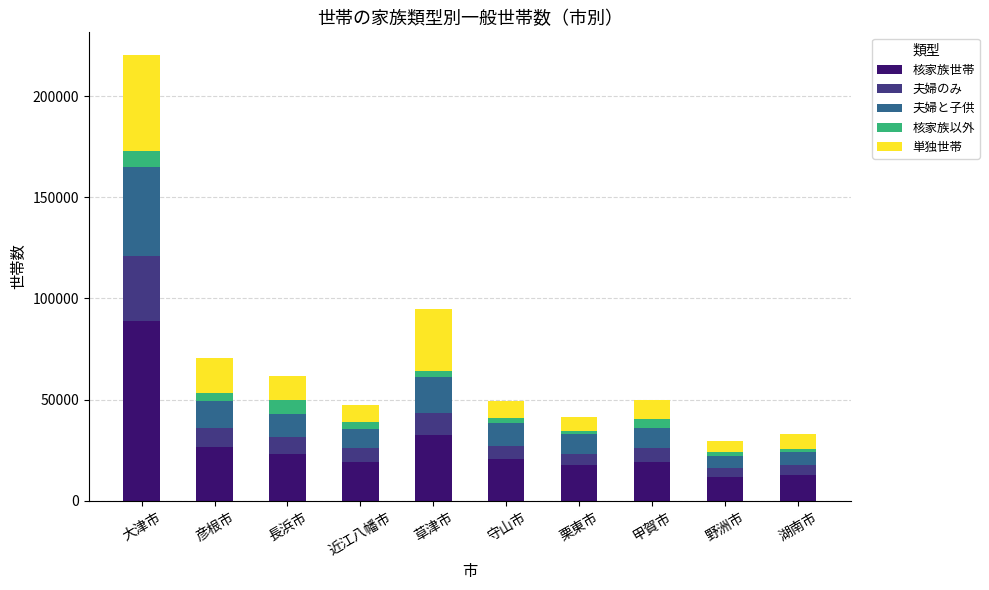

Which category has the highest value in the 核家族世帯 series?

大津市